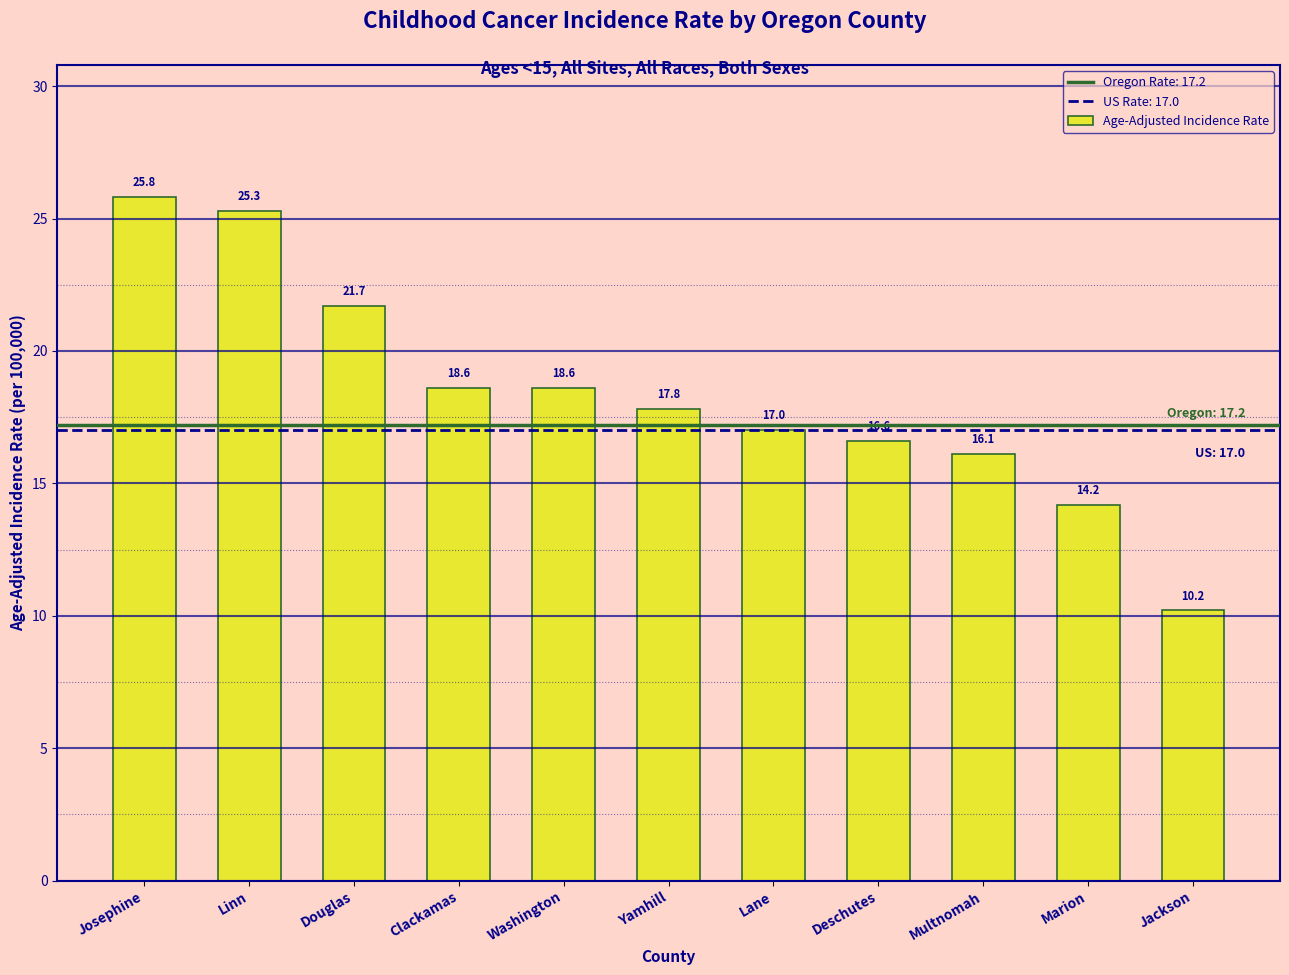

What is the sum of the values at Clackamas and Multnomah?

34.7